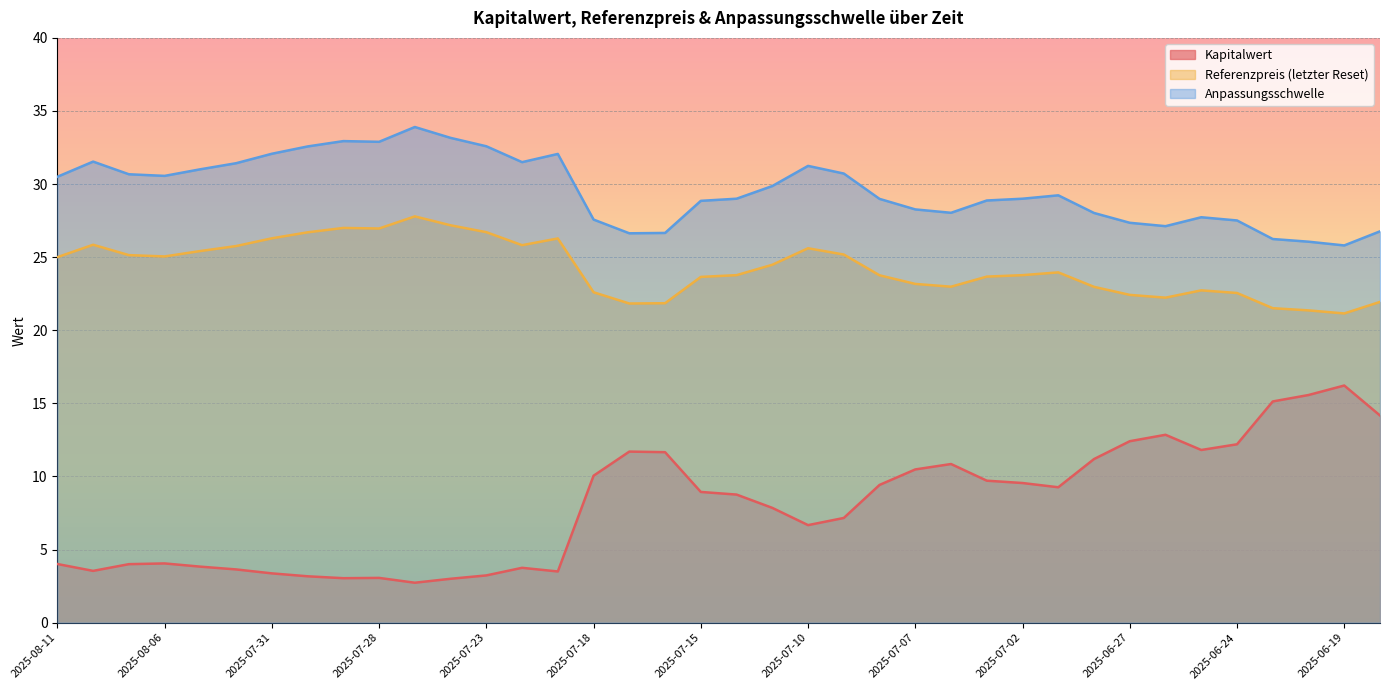

At which label does Anpassungsschwelle first exceed 29?

2025-08-11